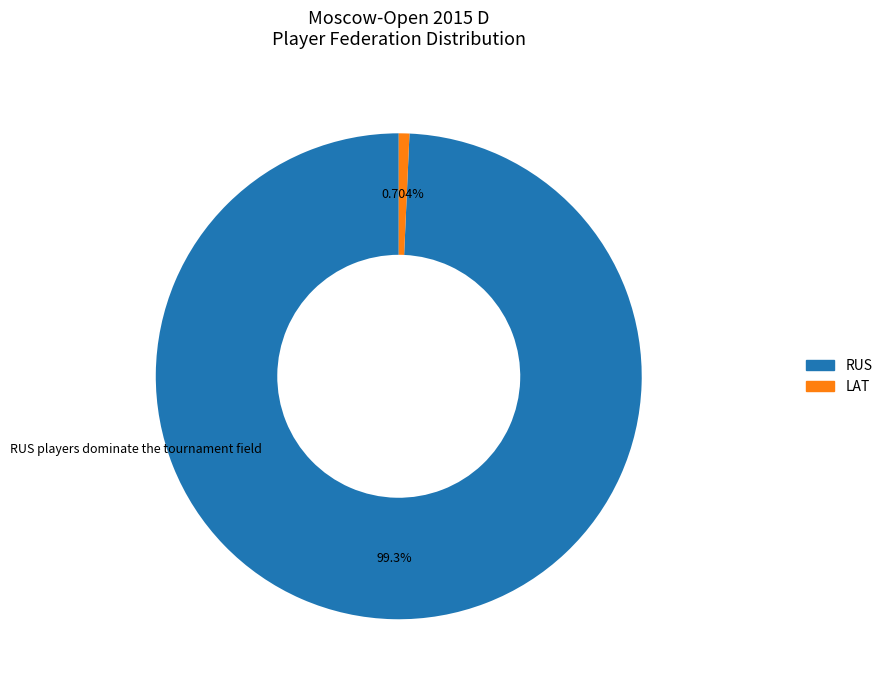

Is there any slice that represents more than half of the pie?

Yes